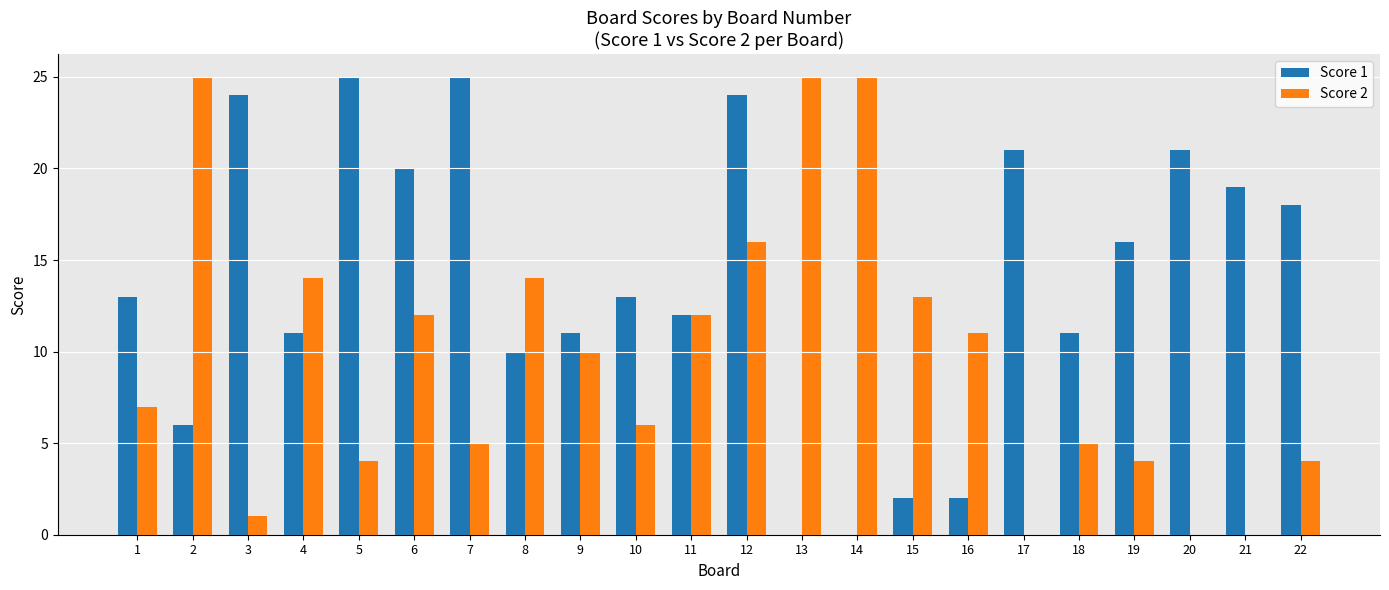

At which label does Score 2 first exceed 10?

2